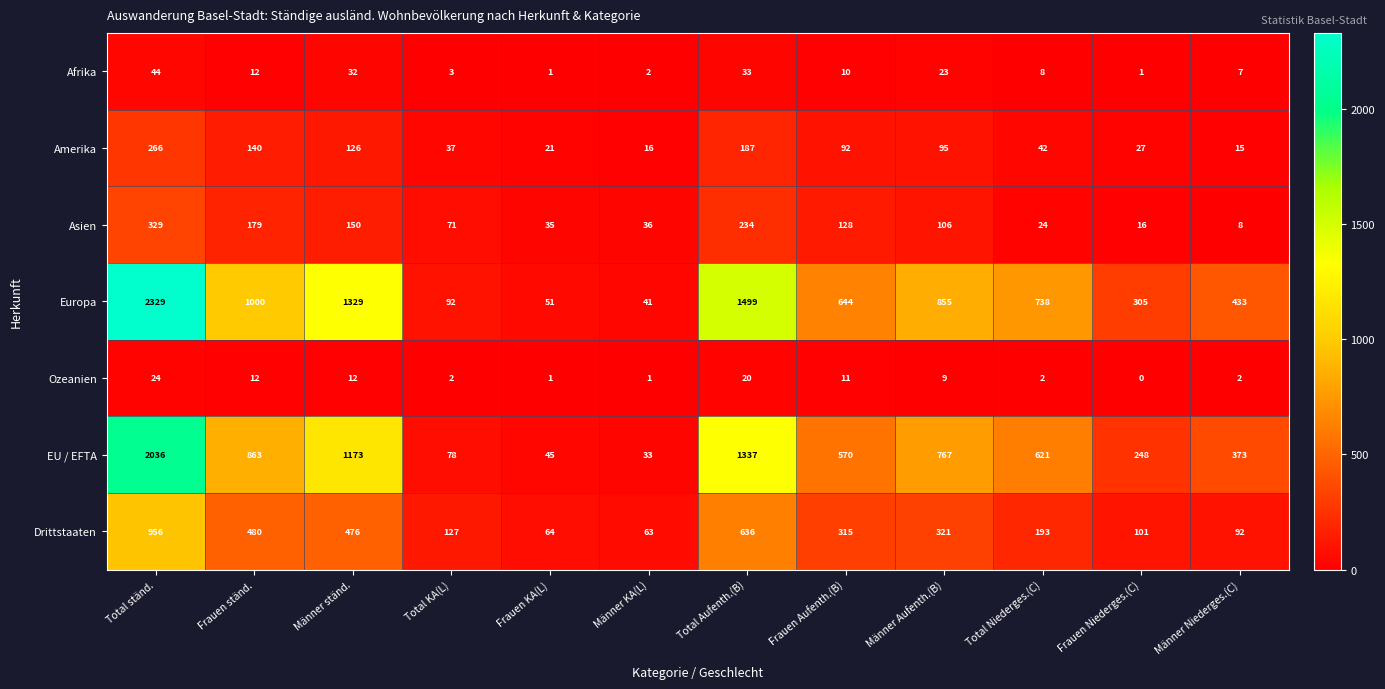

How many values in Ozeanien are above zero?

11